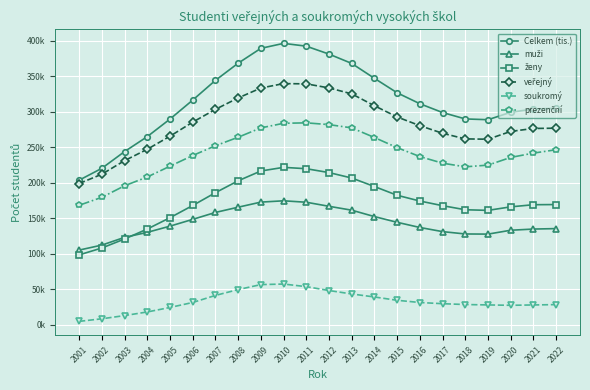

True or false: soukromý and Celkem (tis.) intersect in this chart.

False